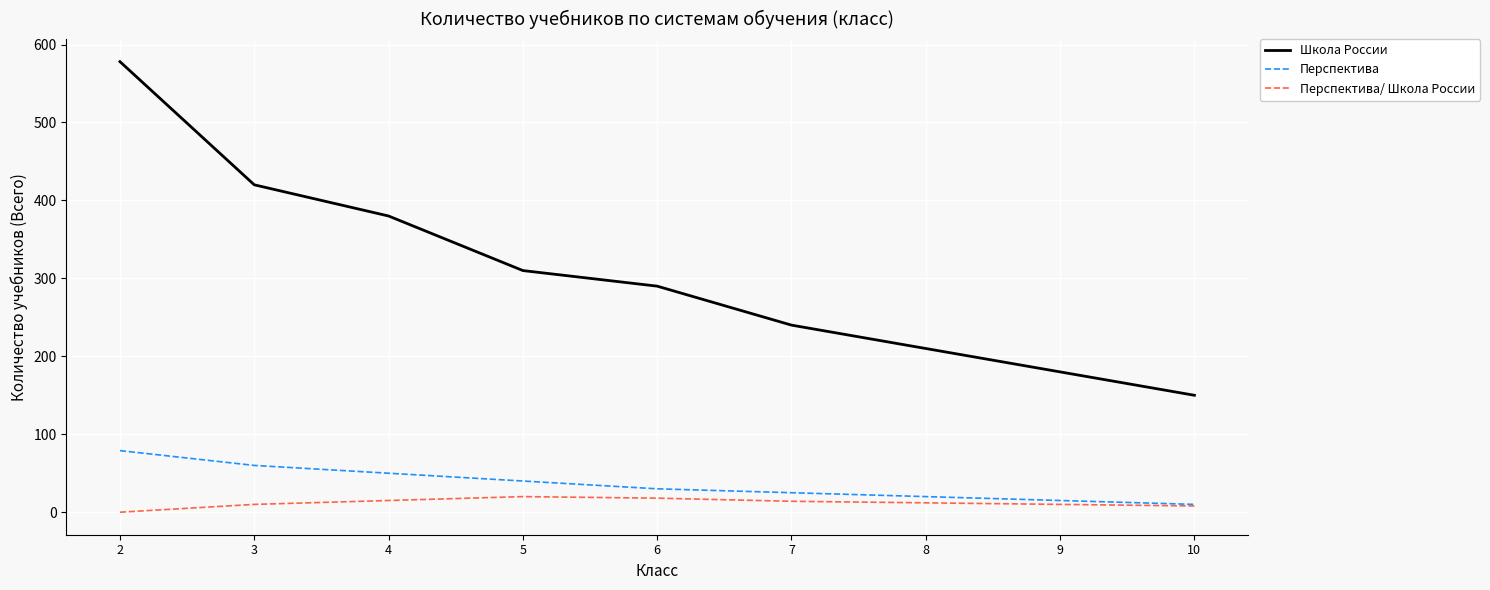

Count the number of data series in this chart.

3